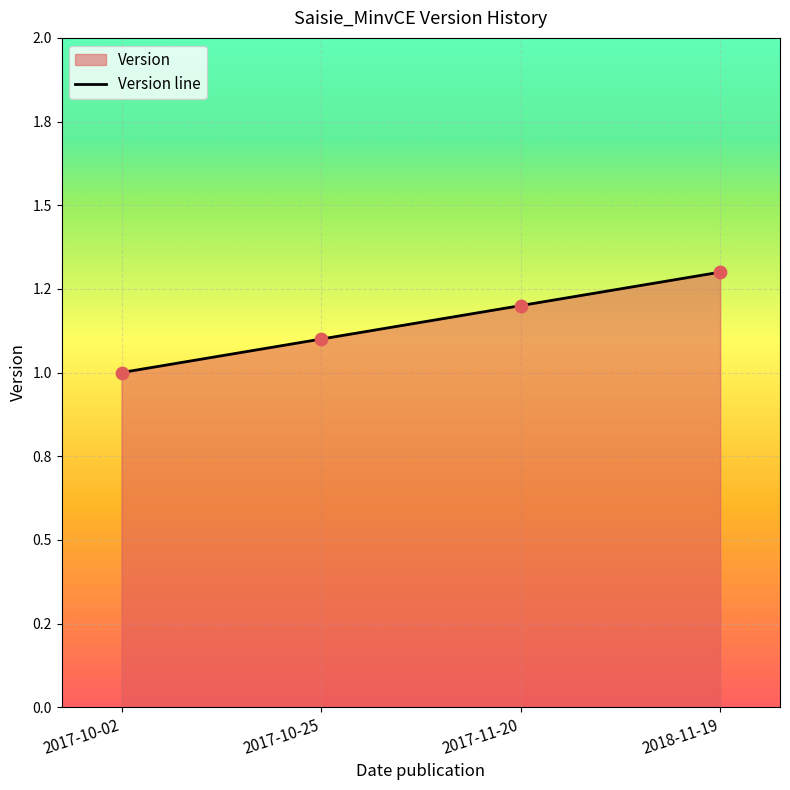

Between 2017-10-25 and 2017-10-02, which is larger?

2017-10-25